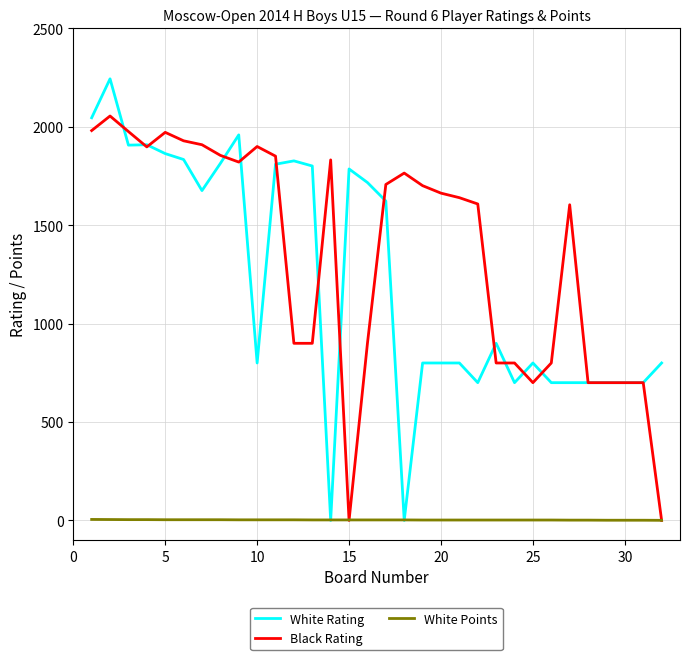

List the series in order of their peak value, highest first.

White Rating, Black Rating, White Points